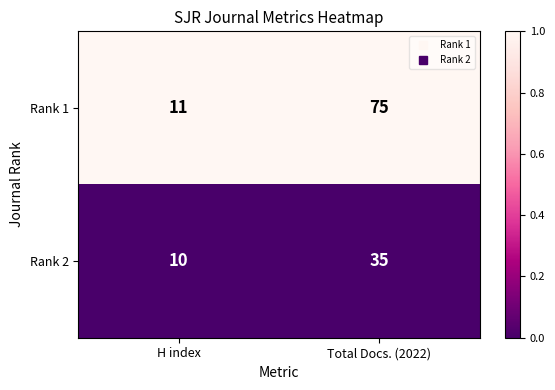

The value of Rank 2 at H index is 15. True or false?

False